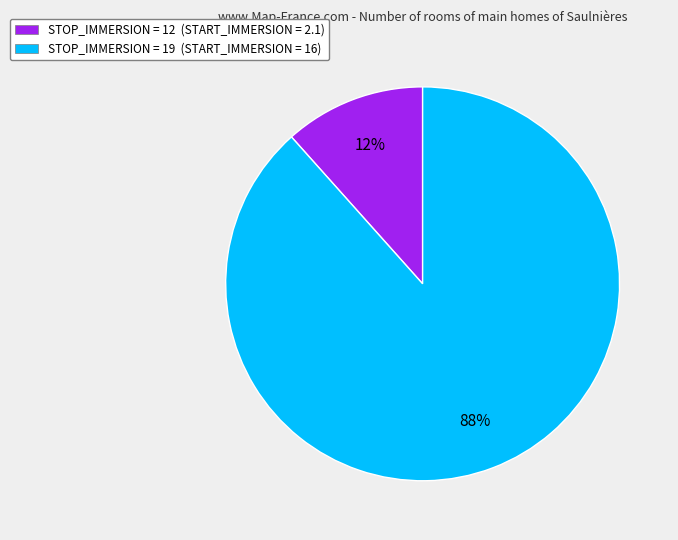

What percentage is the STOP_IMMERSION = 19 (START_IMMERSION = 16) slice, to the nearest percent?

88%